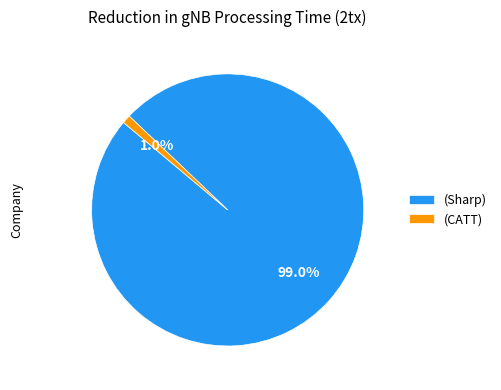

Is there a majority slice in this chart?

Yes